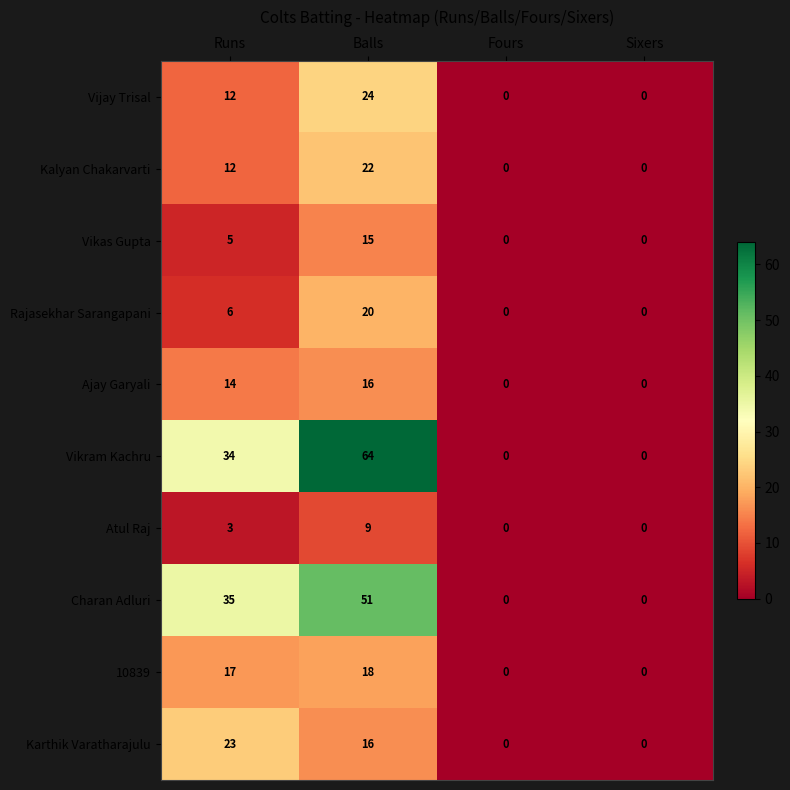

True or false: Rajasekhar Sarangapani has a value of 0 at Sixers.

True